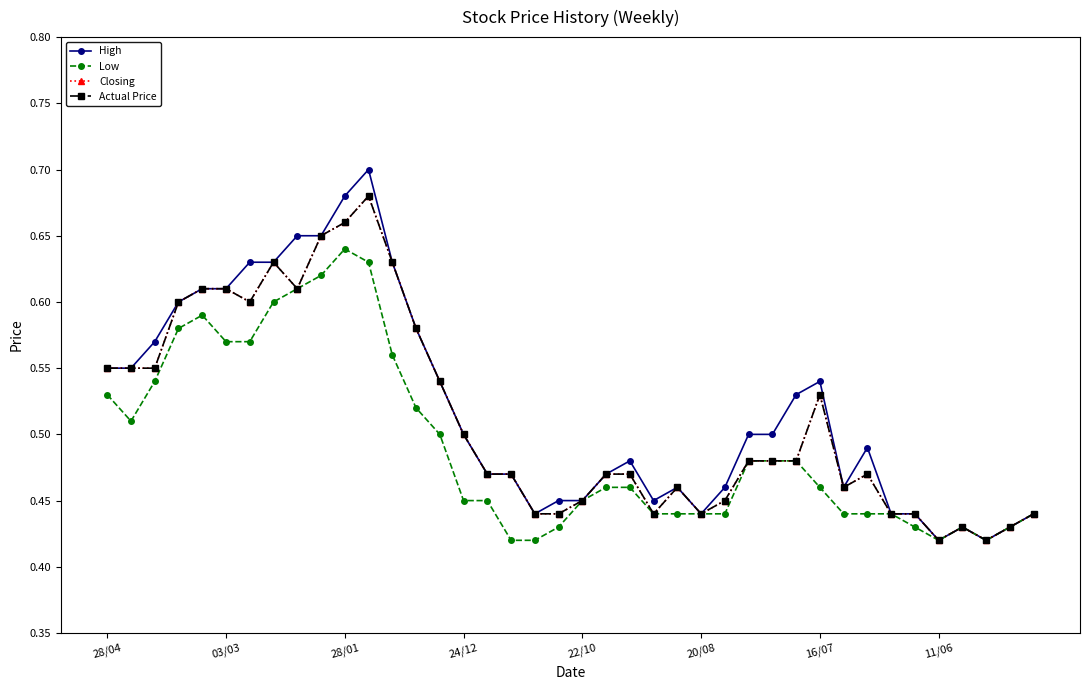

True or false: Low and Closing intersect in this chart.

False